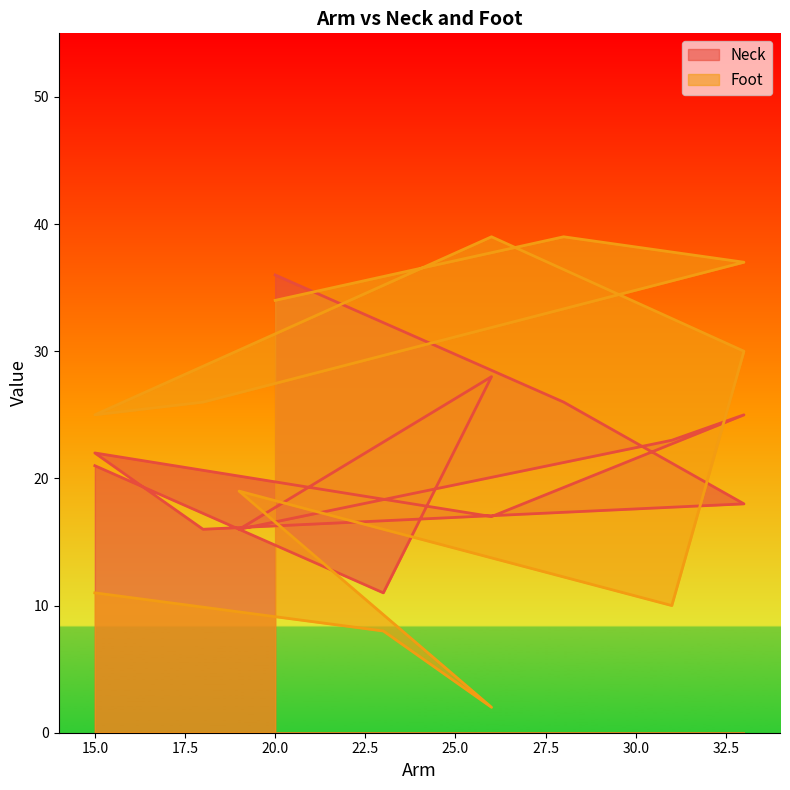

The value of Foot at 23 is 8. True or false?

True